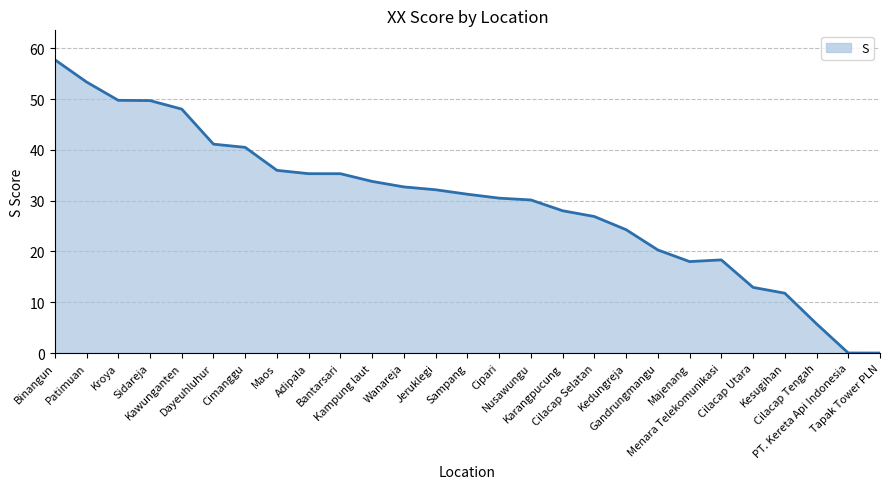

Which label corresponds to the largest value in the chart?

Binangun